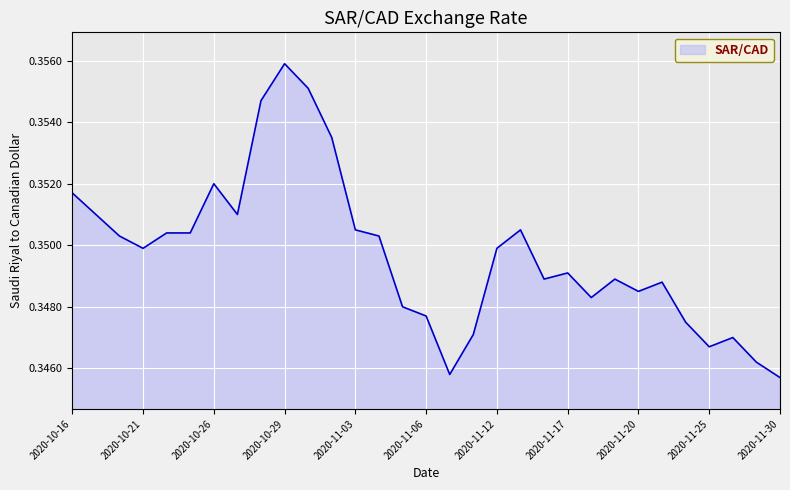

List the labels in order of value, largest first.

2020-10-29, 2020-10-30, 2020-10-28, 2020-11-02, 2020-10-26, 2020-10-16, 2020-10-19, 2020-10-27, 2020-11-03, 2020-11-13, 2020-10-22, 2020-10-23, 2020-10-20, 2020-11-04, 2020-10-21, 2020-11-12, 2020-11-17, 2020-11-16, 2020-11-19, 2020-11-23, 2020-11-20, 2020-11-18, 2020-11-05, 2020-11-06, 2020-11-24, 2020-11-10, 2020-11-26, 2020-11-25, 2020-11-27, 2020-11-09, 2020-11-30